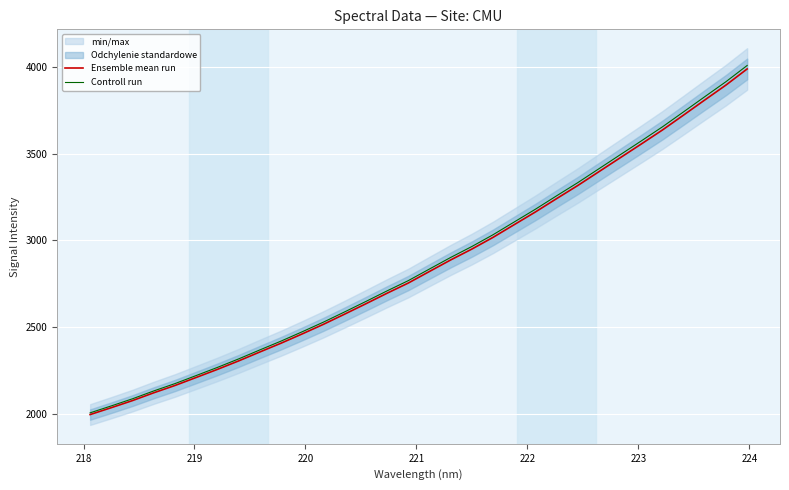

What is the maximum value for Ensemble mean run?

3987.1